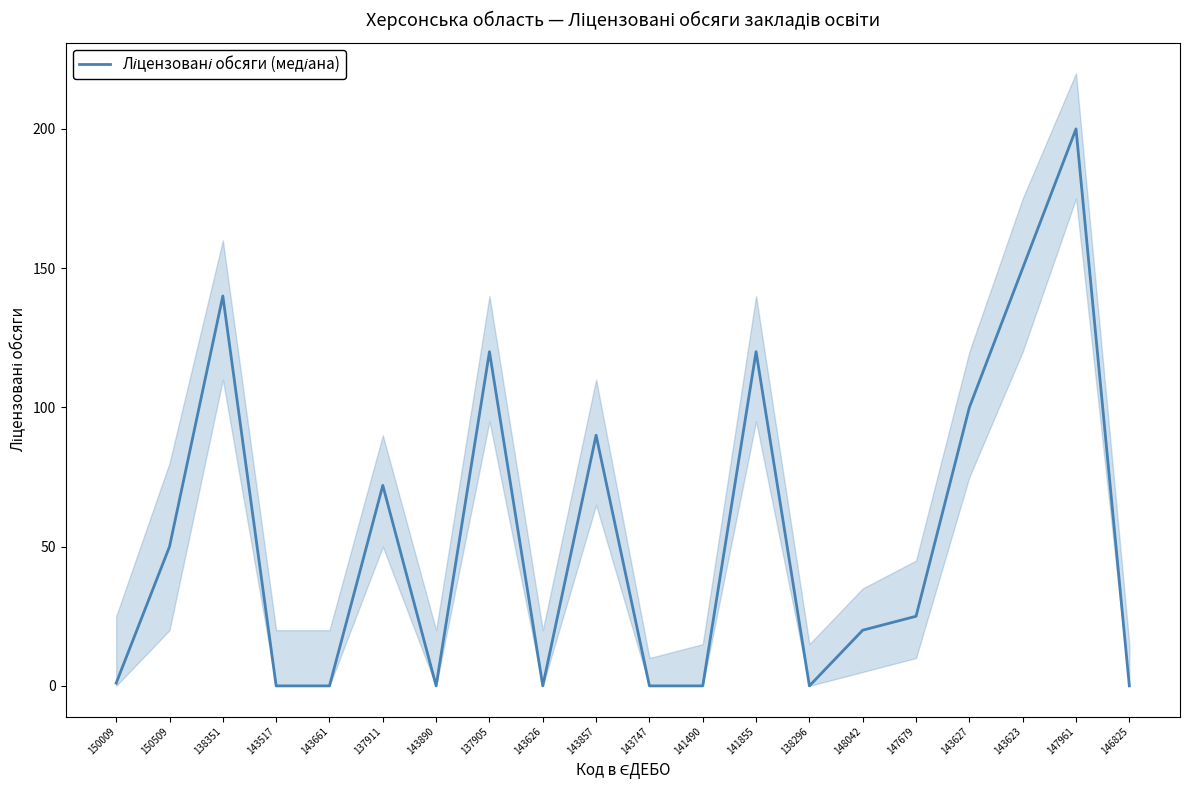

At which category does the data reach its first local valley?

143890